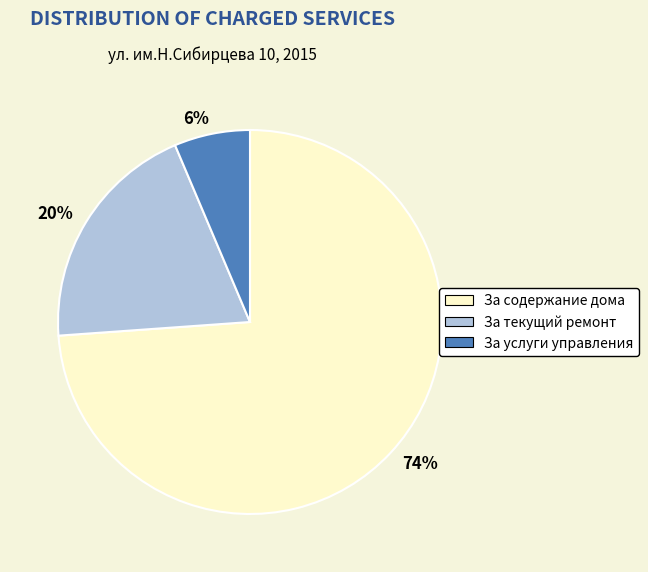

To the nearest percent, what percentage of the pie is За текущий ремонт?

20%